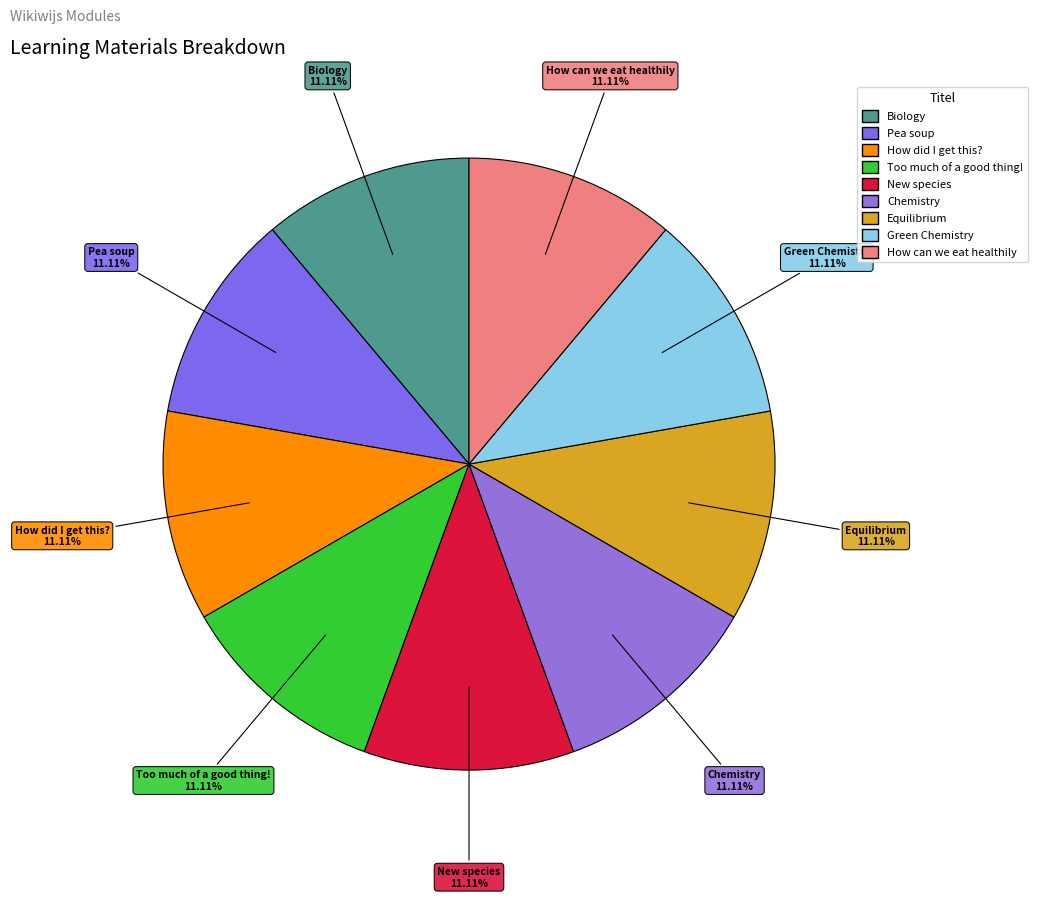

Is there any slice that represents more than half of the pie?

No